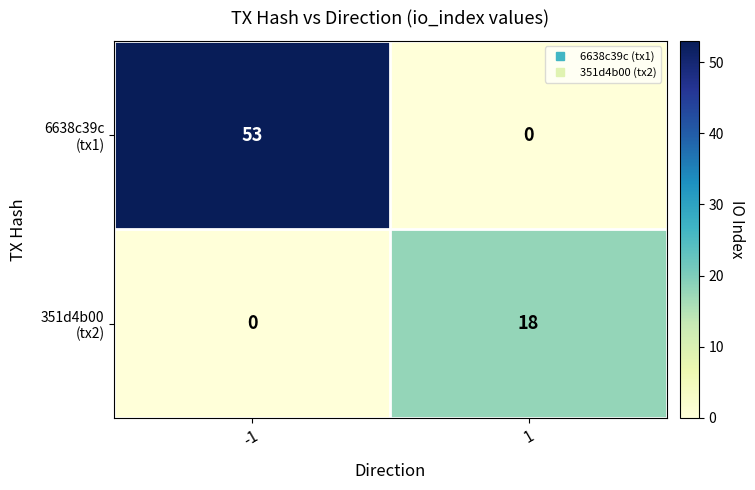

Count the number of categories in the chart.

2